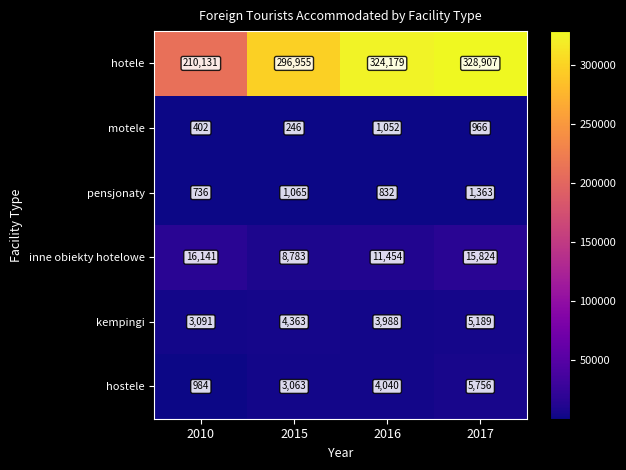

What is the sum of the hostele values at 2010 and 2015?

4047